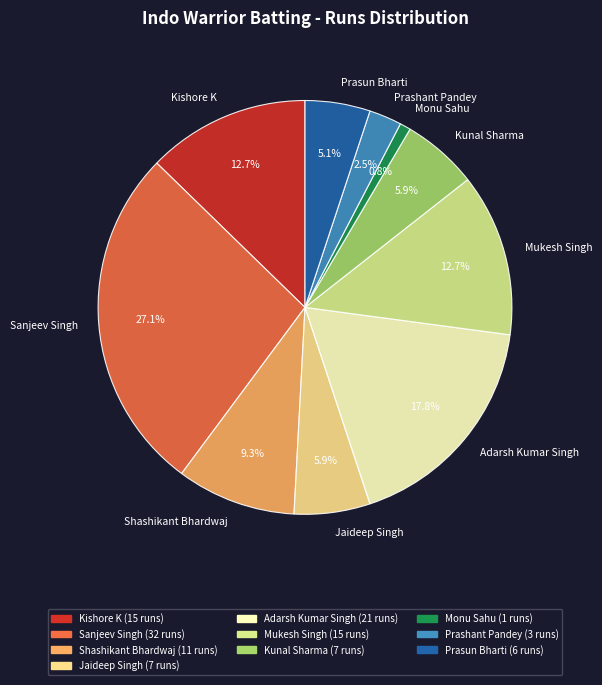

To the nearest percent, what is the combined percentage of Monu Sahu and Jaideep Singh?

7%